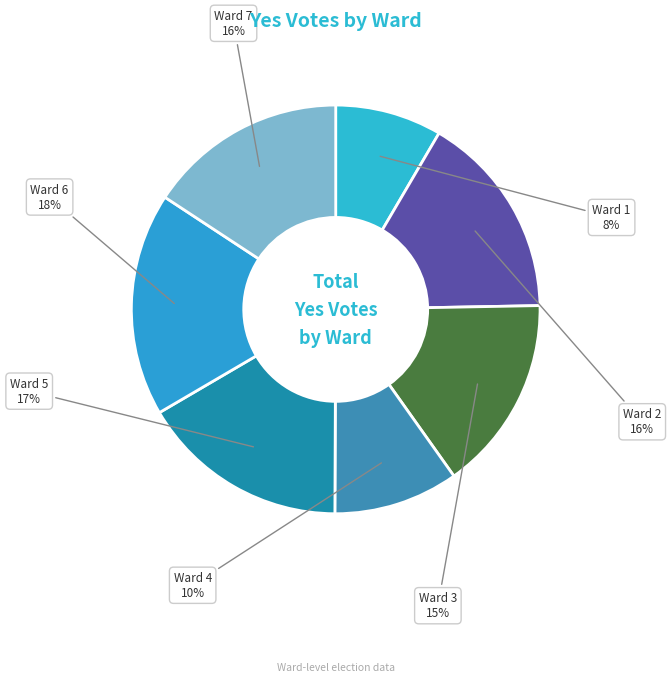

Between Ward 4 and Ward 1, which is larger?

Ward 4